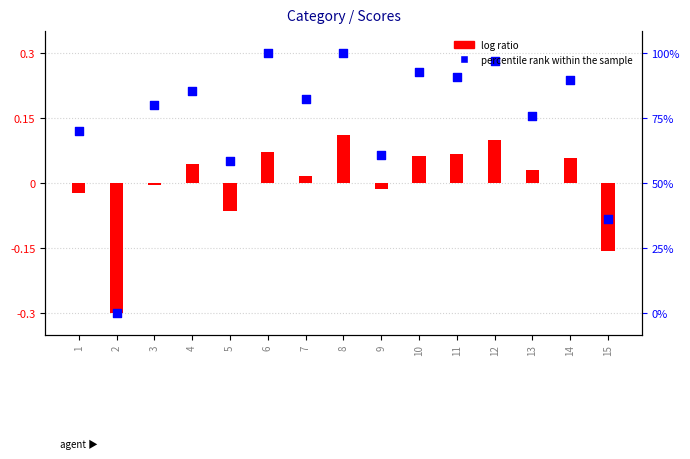

At which category is the sum across all series the highest?

8